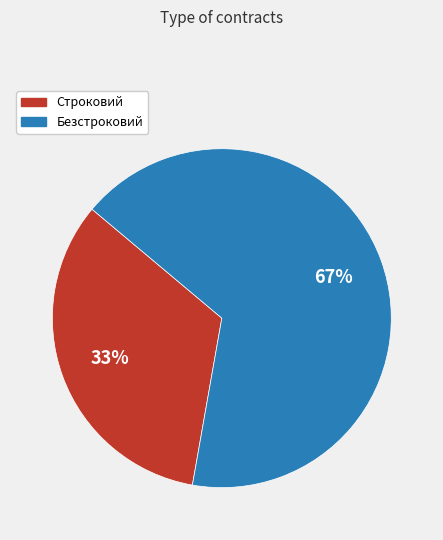

To the nearest percent, what percentage of the pie is Строковий?

33%